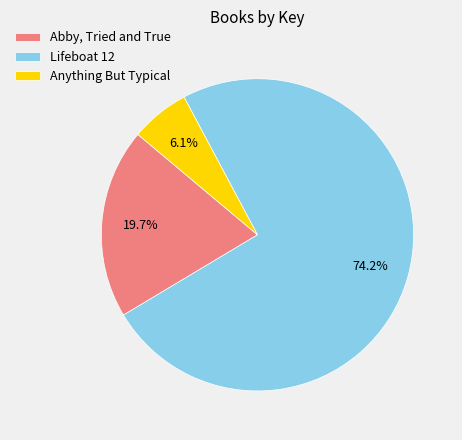

What is the smallest slice in the pie chart?

Anything But Typical